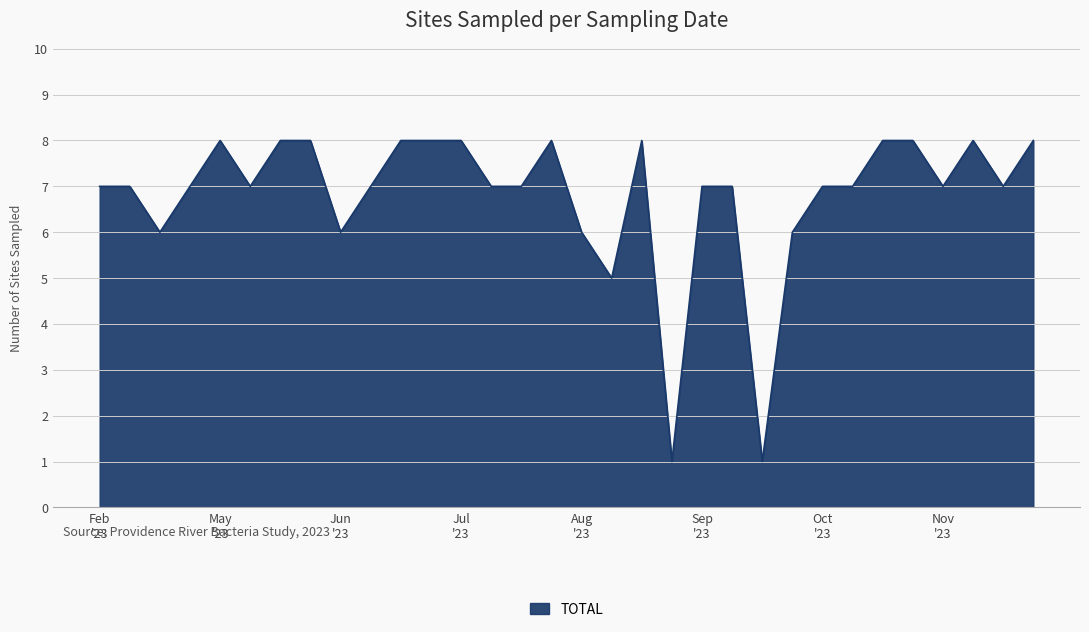

Count the number of data series in this chart.

1